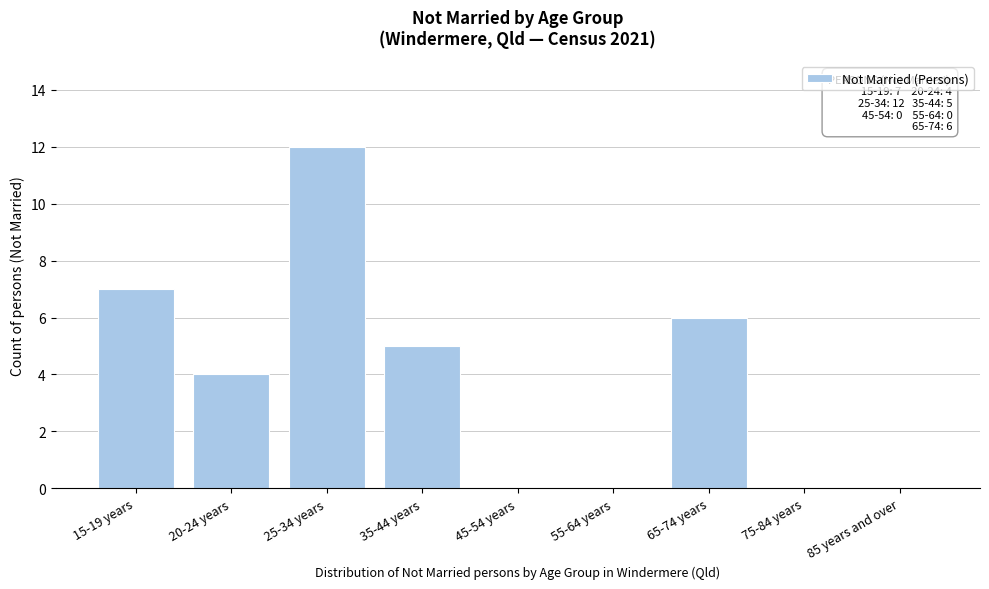

Reading right to left, list all the values displayed in this chart.

85 years and over=0	75-84 years=0	65-74 years=6	55-64 years=0	45-54 years=0	35-44 years=5	25-34 years=12	20-24 years=4	15-19 years=7